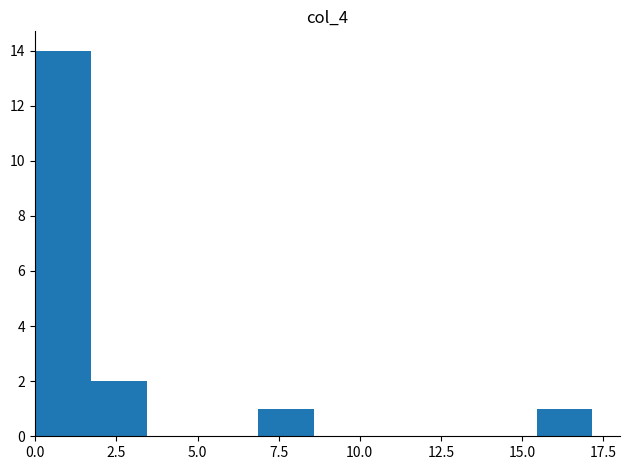

Read against the x-axis, roughly where is the centre of the tallest bar?

1.0